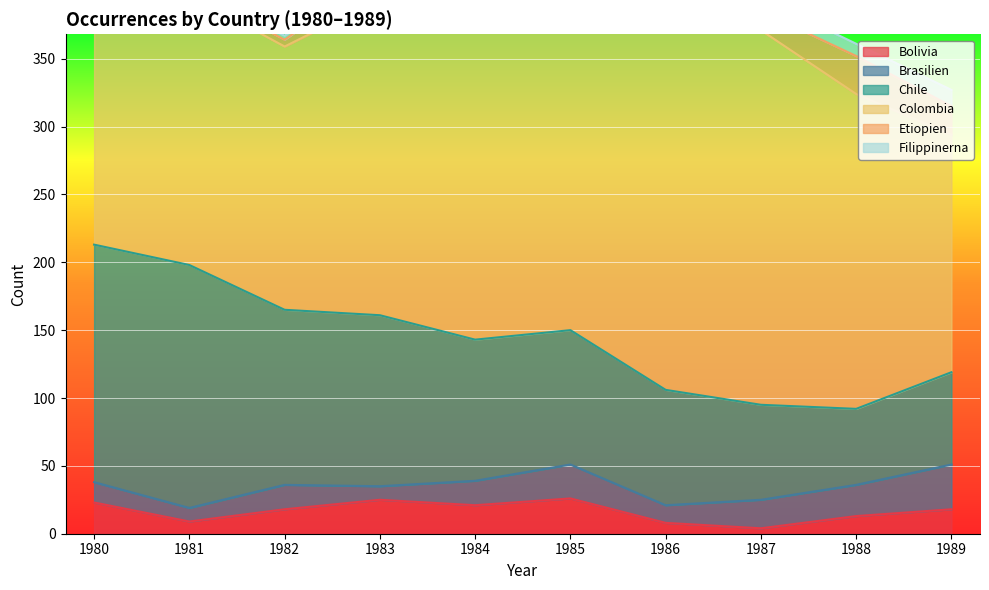

Which series has the largest total across all categories?

Colombia